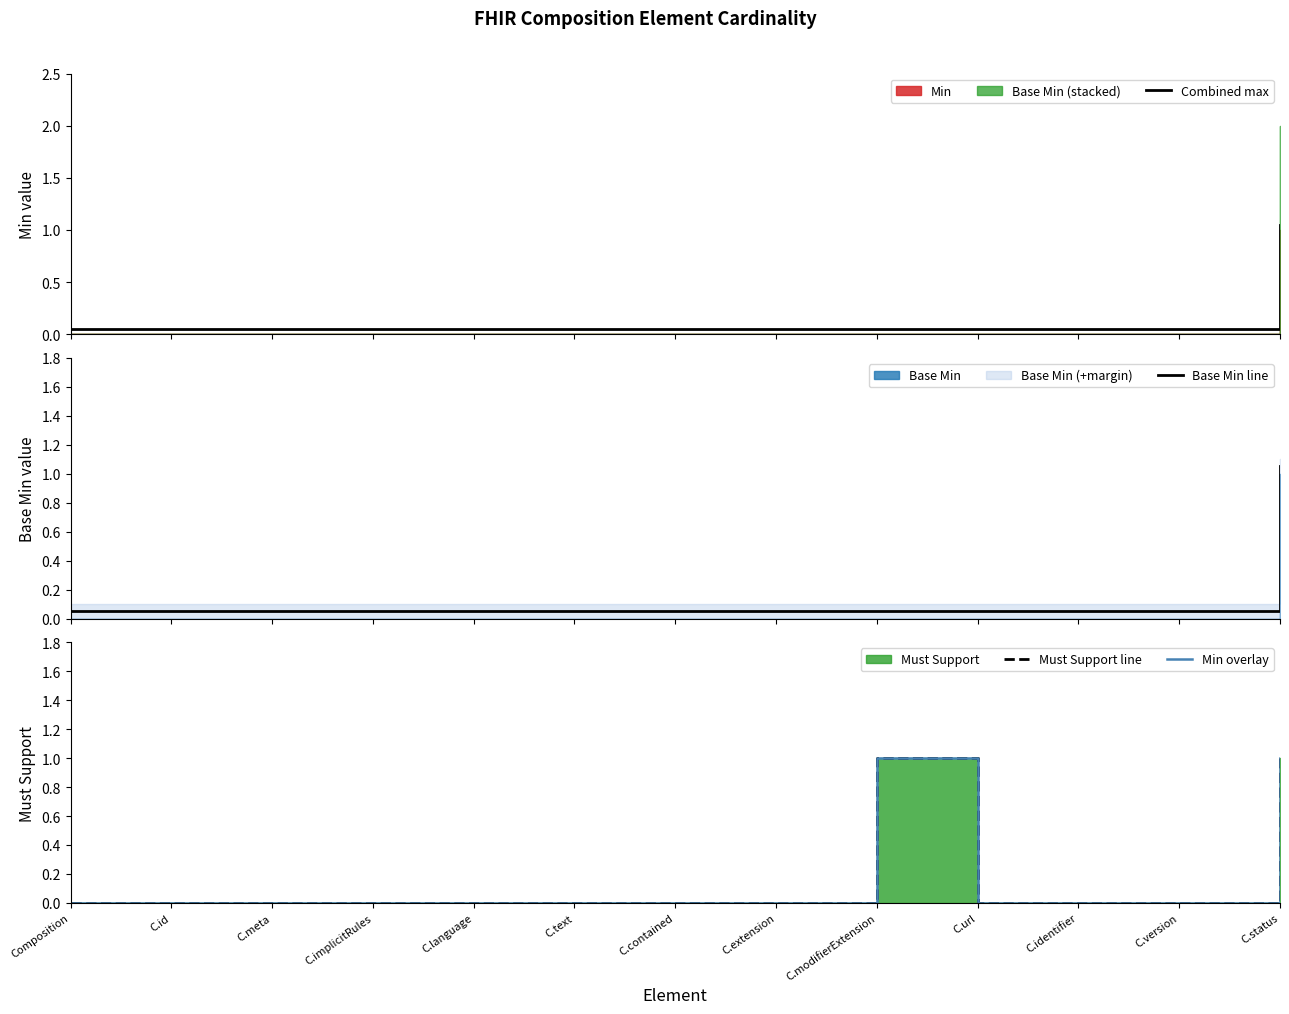

Reading right to left, transcribe all the data shown in this chart.

Combined max: 1.1	0.1	0.1	0.1	0.1	0.1	0.1	0.1	0.1	0.1	0.1	0.1	0.1
Base Min line: 1.1	0.1	0.1	0.1	0.1	0.1	0.1	0.1	0.1	0.1	0.1	0.1	0.1
Must Support line: 1.0	0.0	0.0	0.0	1.0	0.0	0.0	0.0	0.0	0.0	0.0	0.0	0.0
Min overlay: 1.0	0.0	0.0	0.0	1.0	0.0	0.0	0.0	0.0	0.0	0.0	0.0	0.0